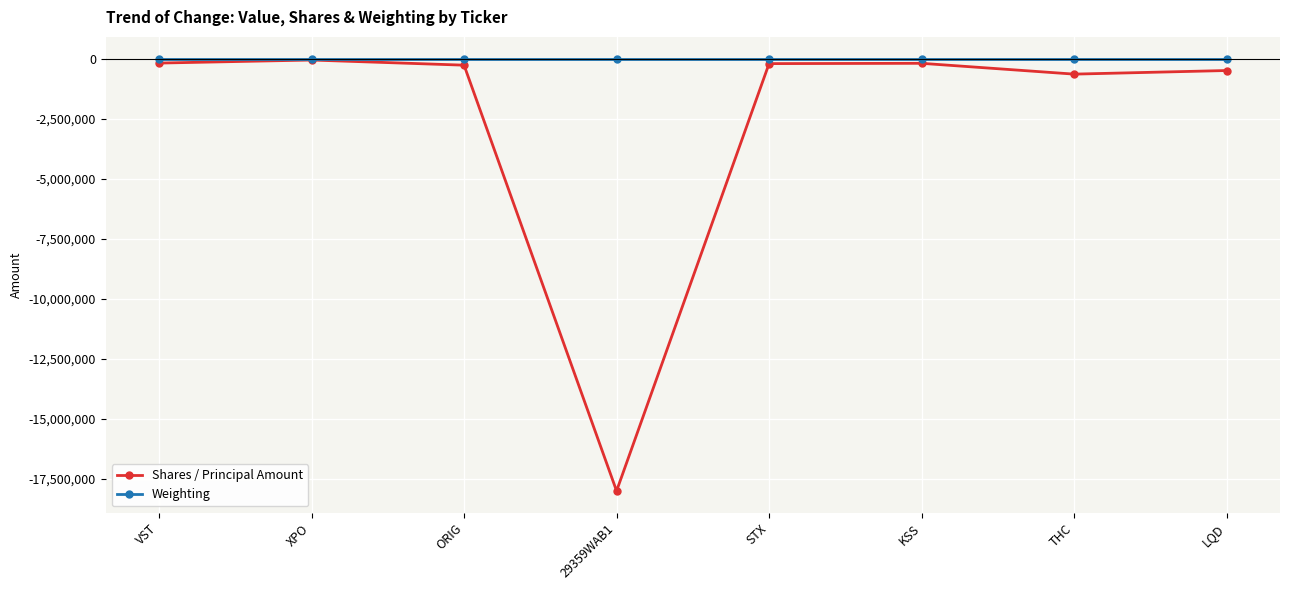

The Weighting series shows -0.4 at VST. True or false?

True